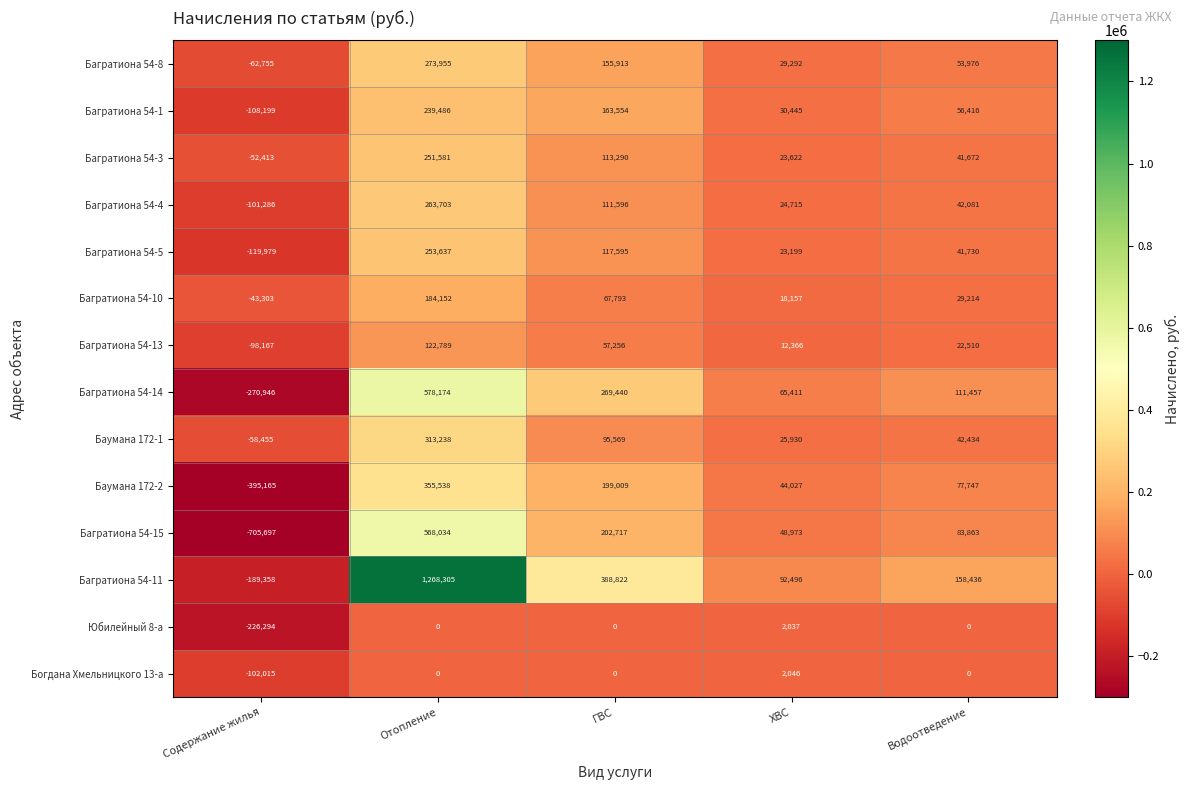

At how many categories does at least one series exceed 69243?

4